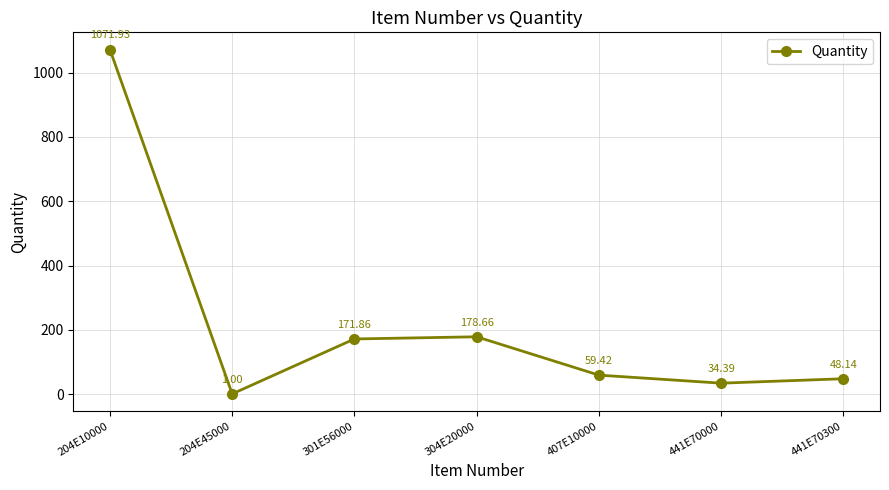

Count the number of categories in the chart.

7